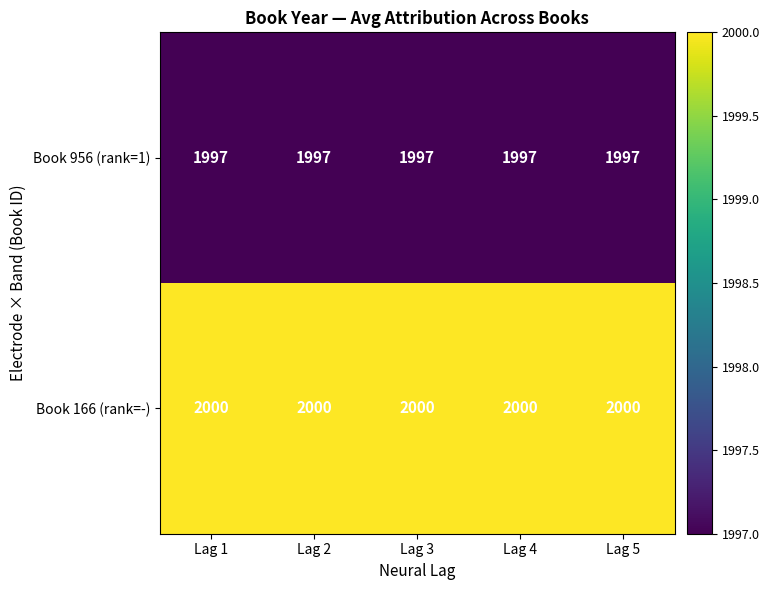

Is it true that Book 956 (rank=1) equals 1997 at Lag 2?

True